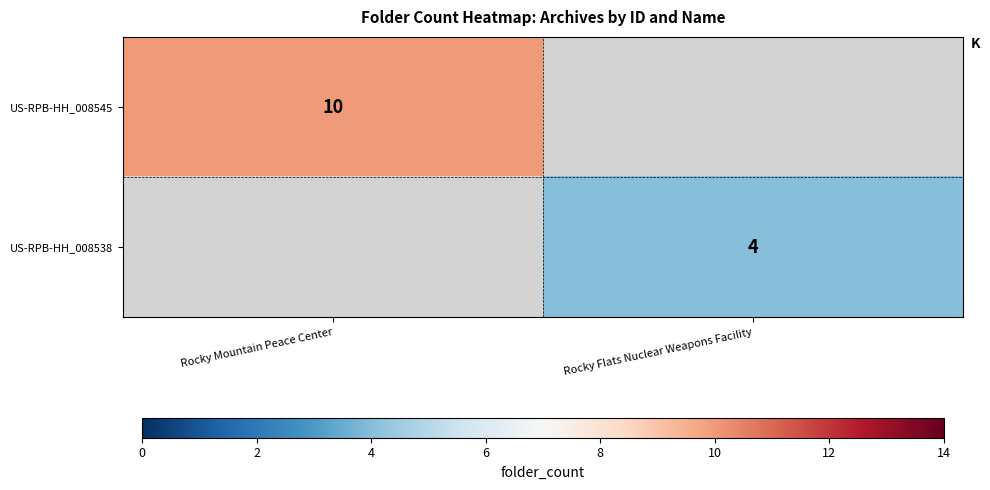

Which category has the highest value across all series?

Rocky Mountain Peace Center